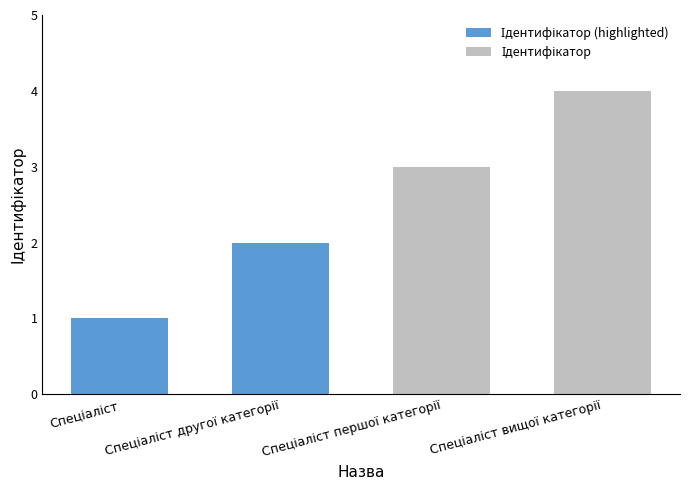

What is the difference between the maximum and minimum values?

3